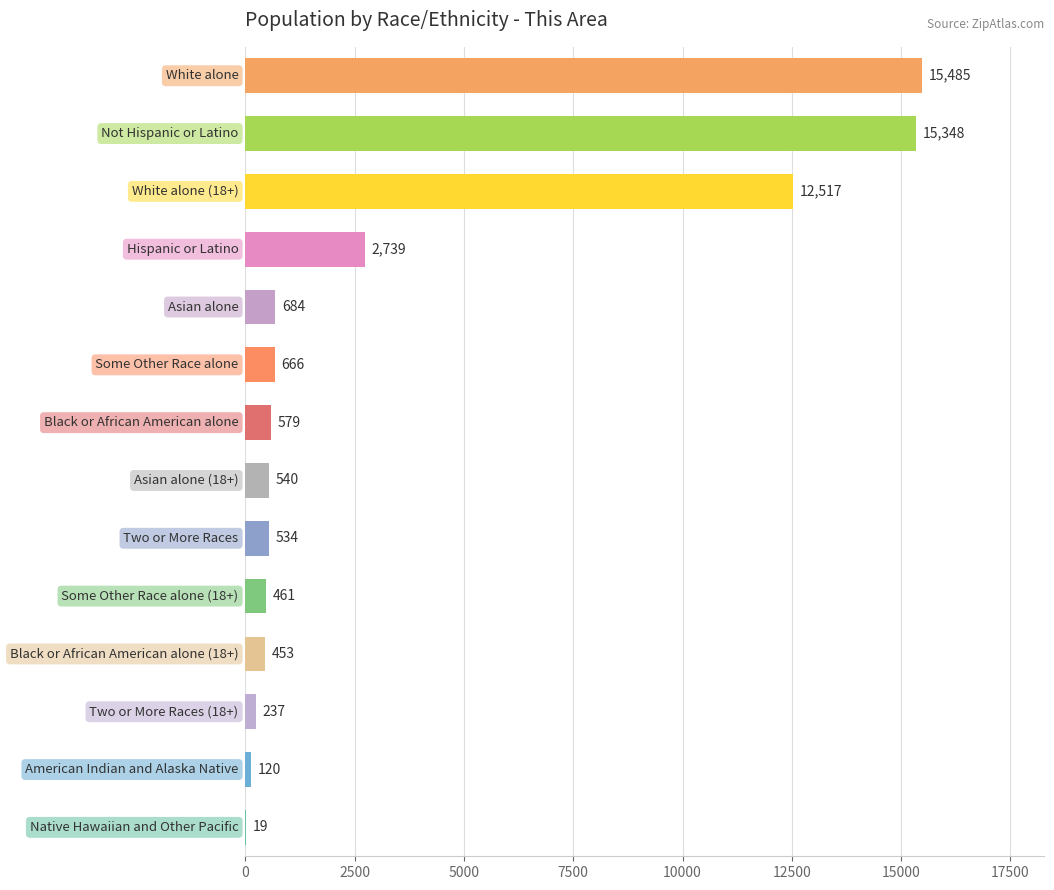

How many series are shown in this chart?

1